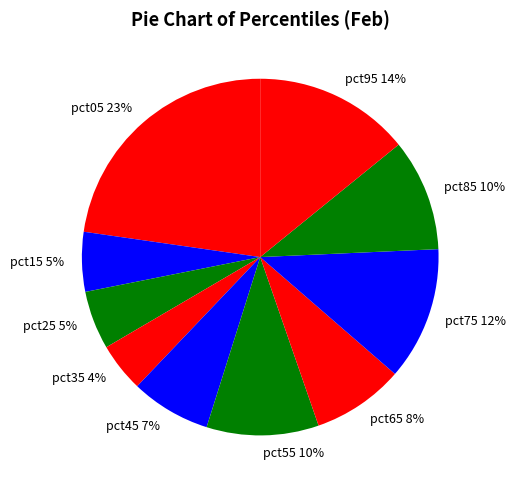

To the nearest percent, what portion does pct95 represent?

14%